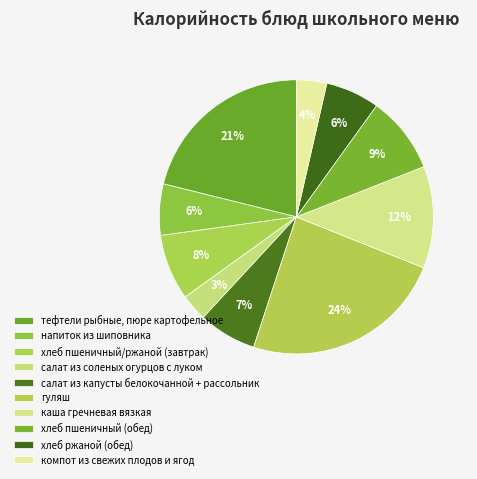

To the nearest percent, what percentage of the pie is тефтели рыбные, пюре картофельное?

21%